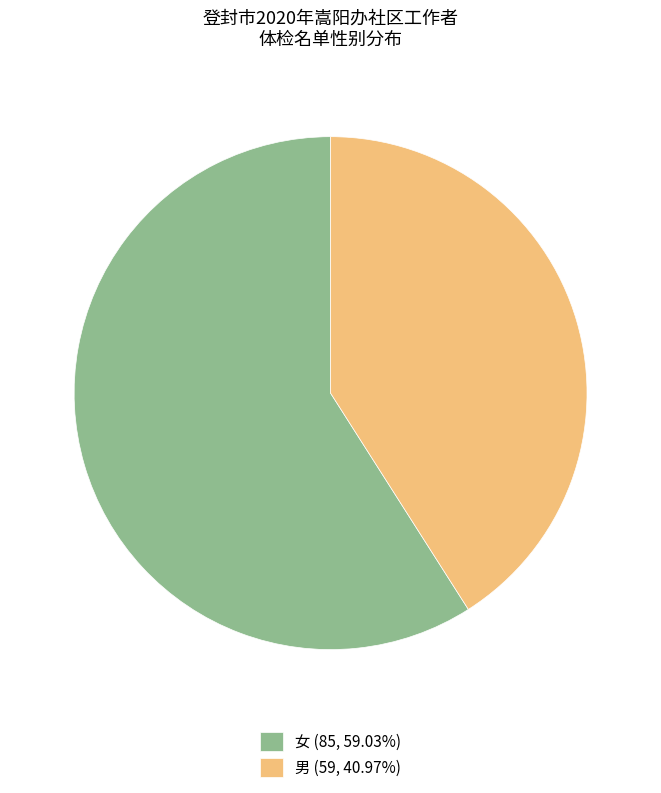

Approximately how many times larger is the value at 男 (59, 40.97%) compared to 女 (85, 59.03%)?

0.7